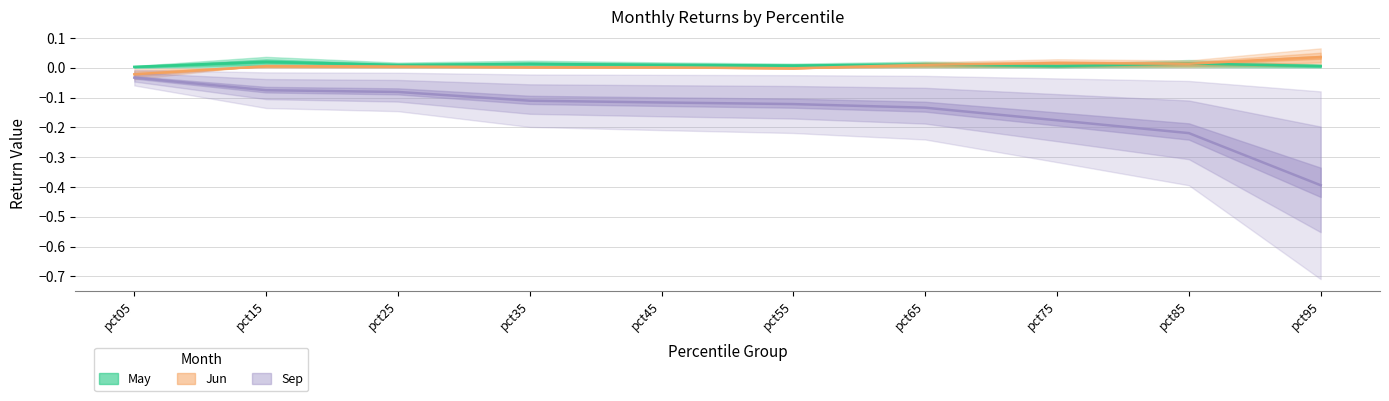

What are all the series names shown in the legend?

May, Jun, Sep